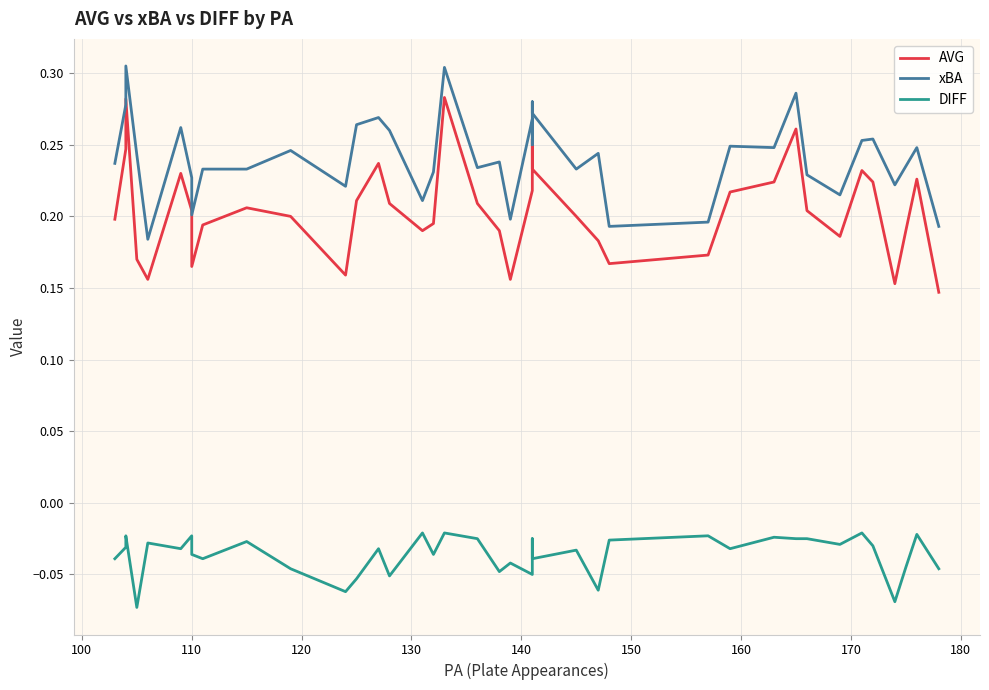

Which series has the largest range (max minus min)?

AVG